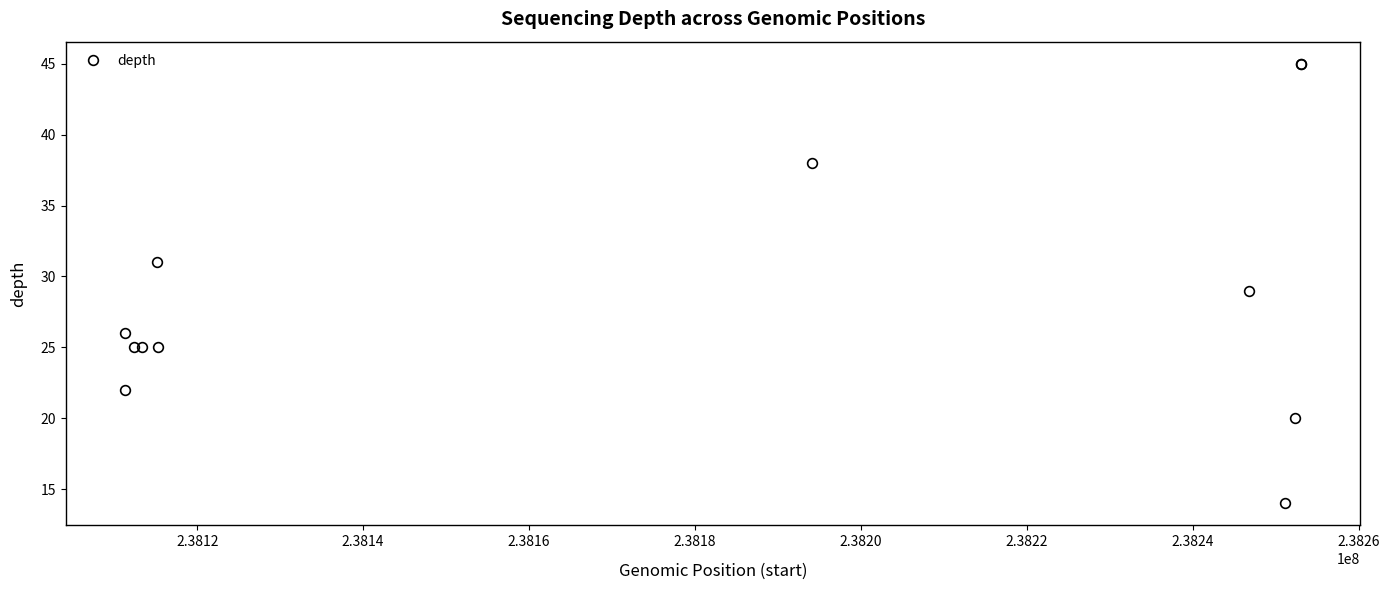

True or false: there are more than 0 points higher than both neighbors.

True